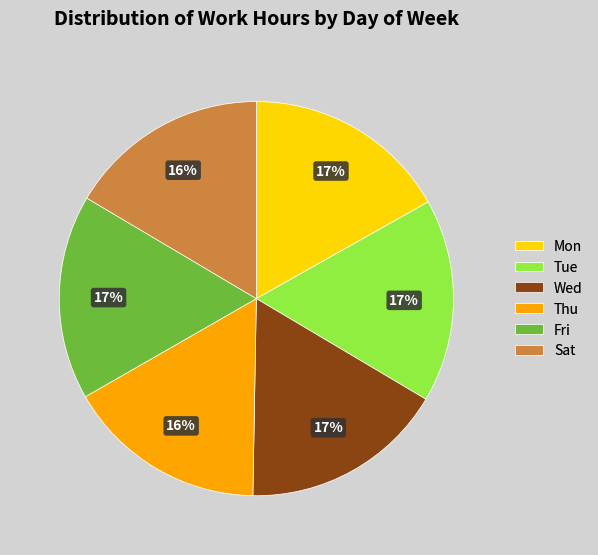

To the nearest percent, what is the combined percentage of Sat and Mon?

33%